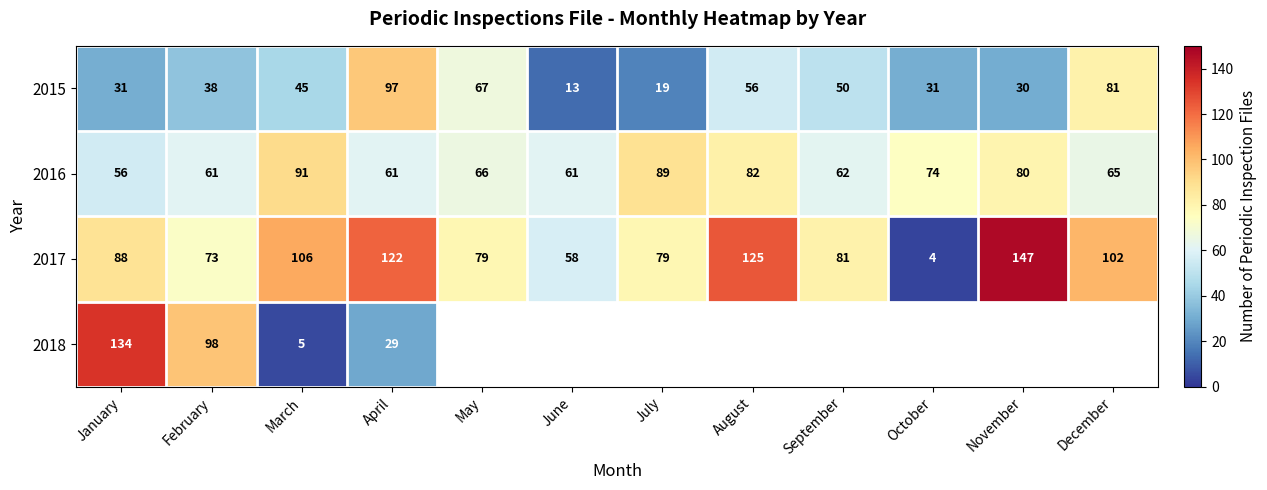

At which label is 2015 closest to 55?

August